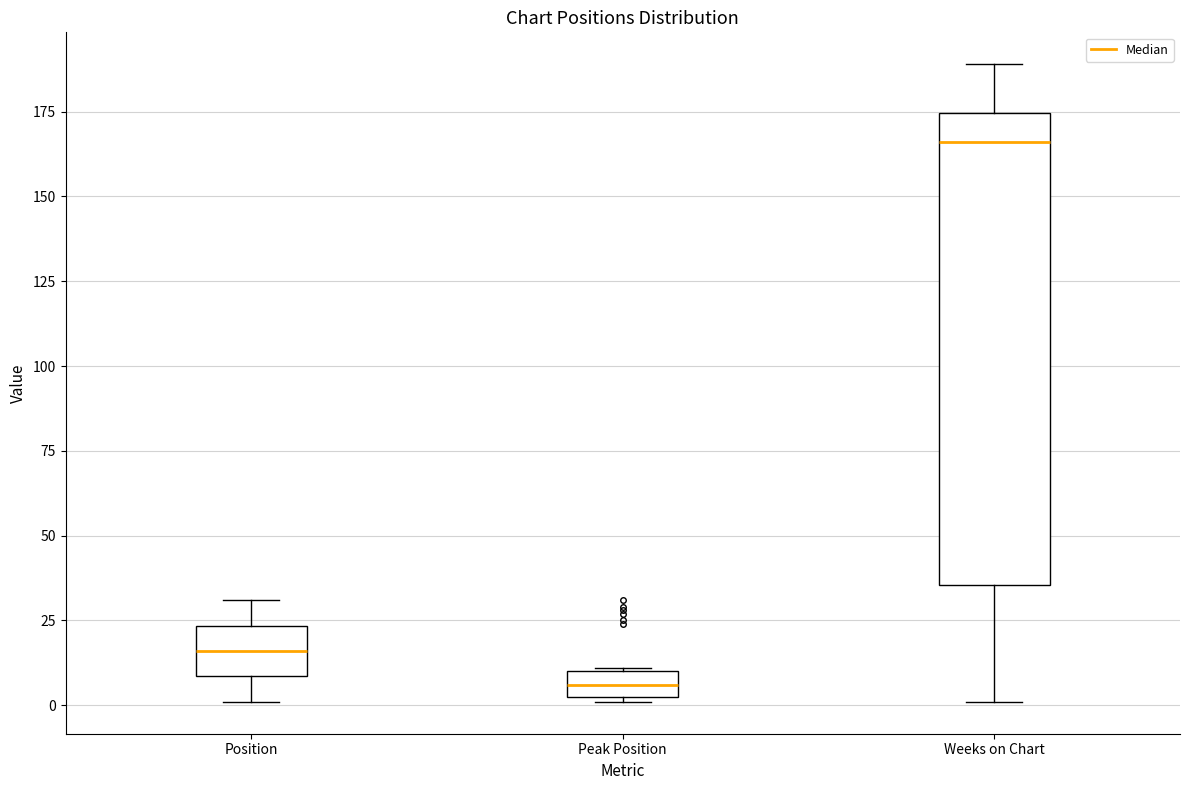

Which box is the tallest, from its lower edge to its upper edge?

Weeks on Chart